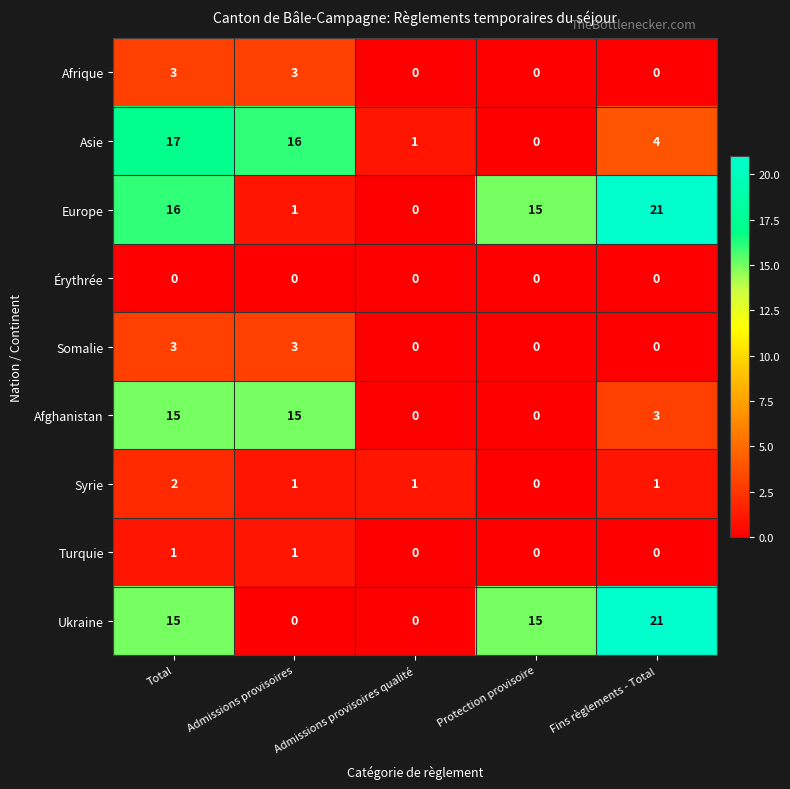

The value of Turquie at Admissions provisoires qualité is -1. True or false?

False